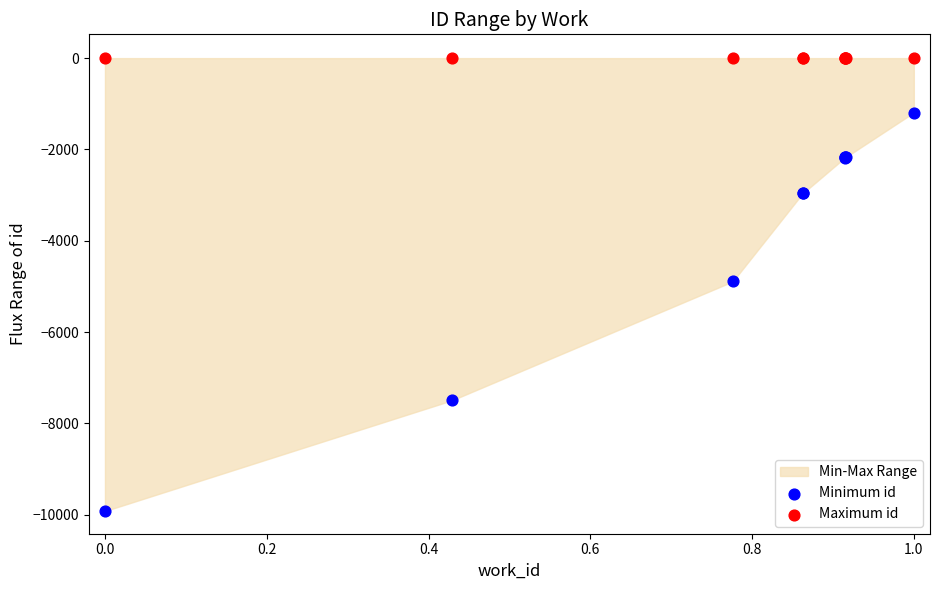

Which series reaches the minimum Y coordinate?

Minimum id